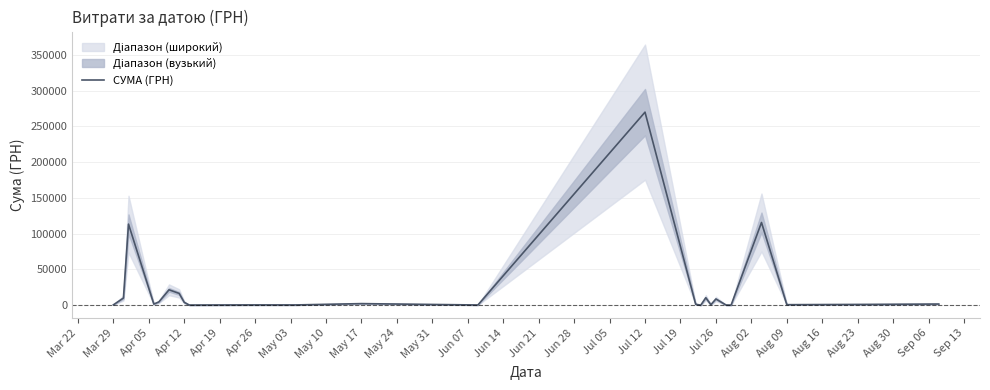

Is this an area chart (filled region under the line)?

No